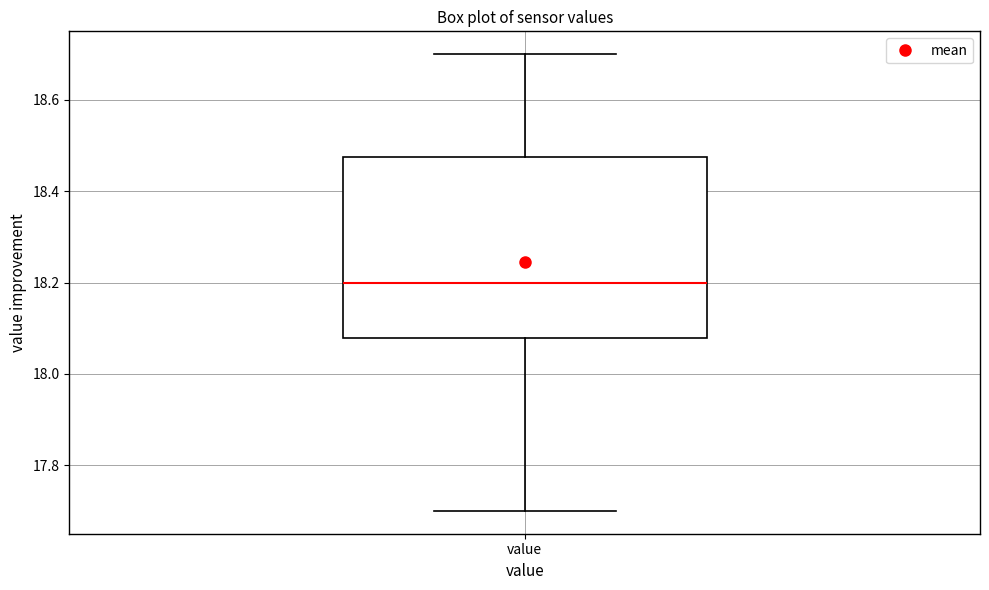

Where does the upper whisker of the box for value end on the y-axis? The values are not printed on the chart, so give them approximately, as read against the axis.

18.70